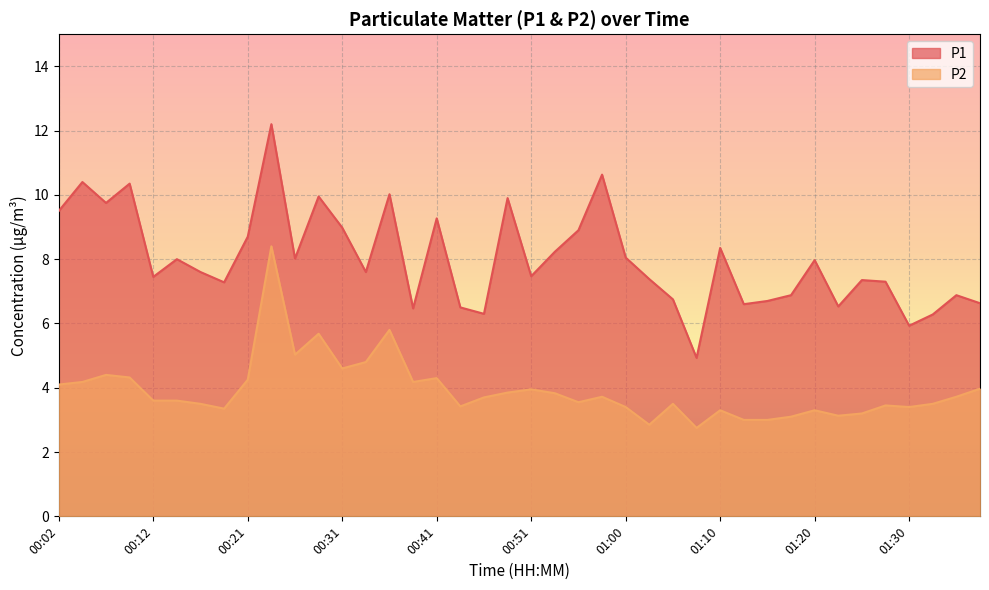

Reading right to left, what are all the values shown in this chart?

P1: 6.6	6.9	6.3	5.9	7.3	7.3	6.5	8.0	6.9	6.7	6.6	8.3	4.9	6.8	7.4	8.1	10.6	8.9	8.2	7.5	9.9	6.3	6.5	9.3	6.5	10.0	7.6	9.0	9.9	8.0	12.2	8.7	7.3	7.6	8.0	7.5	10.3	9.8	10.4	9.5
P2: 4.0	3.7	3.5	3.4	3.5	3.2	3.1	3.3	3.1	3.0	3.0	3.3	2.8	3.5	2.9	3.4	3.7	3.5	3.8	4.0	3.9	3.7	3.4	4.3	4.2	5.8	4.8	4.6	5.7	5.0	8.4	4.2	3.4	3.5	3.6	3.6	4.3	4.4	4.2	4.1